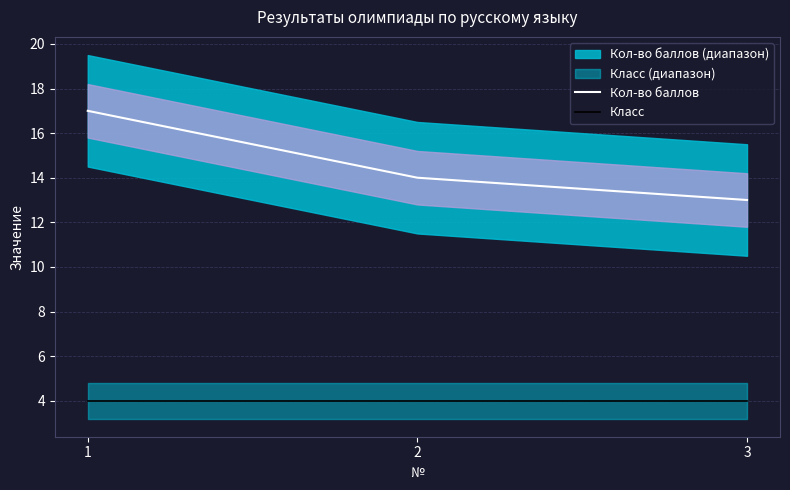

Reading left to right, transcribe all the data shown in this chart.

Кол-во баллов: 1=17	2=14	3=13
Класс: 1=4	2=4	3=4